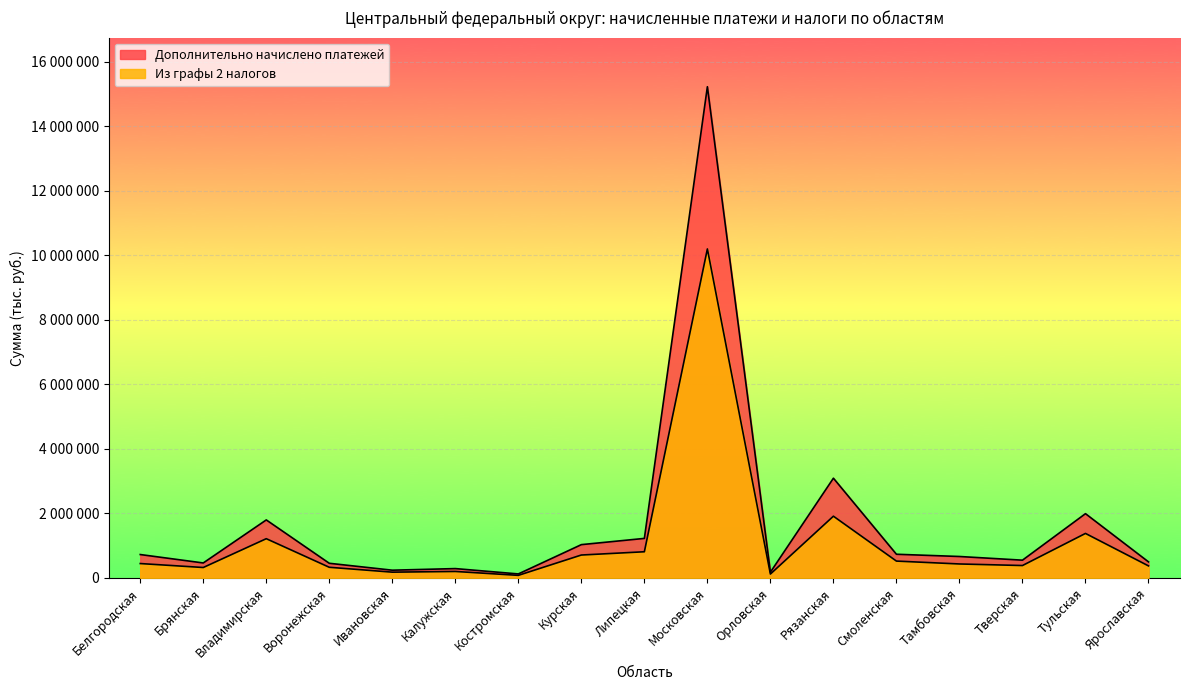

Which category has the highest value in the Из графы 2 налогов series?

Московская